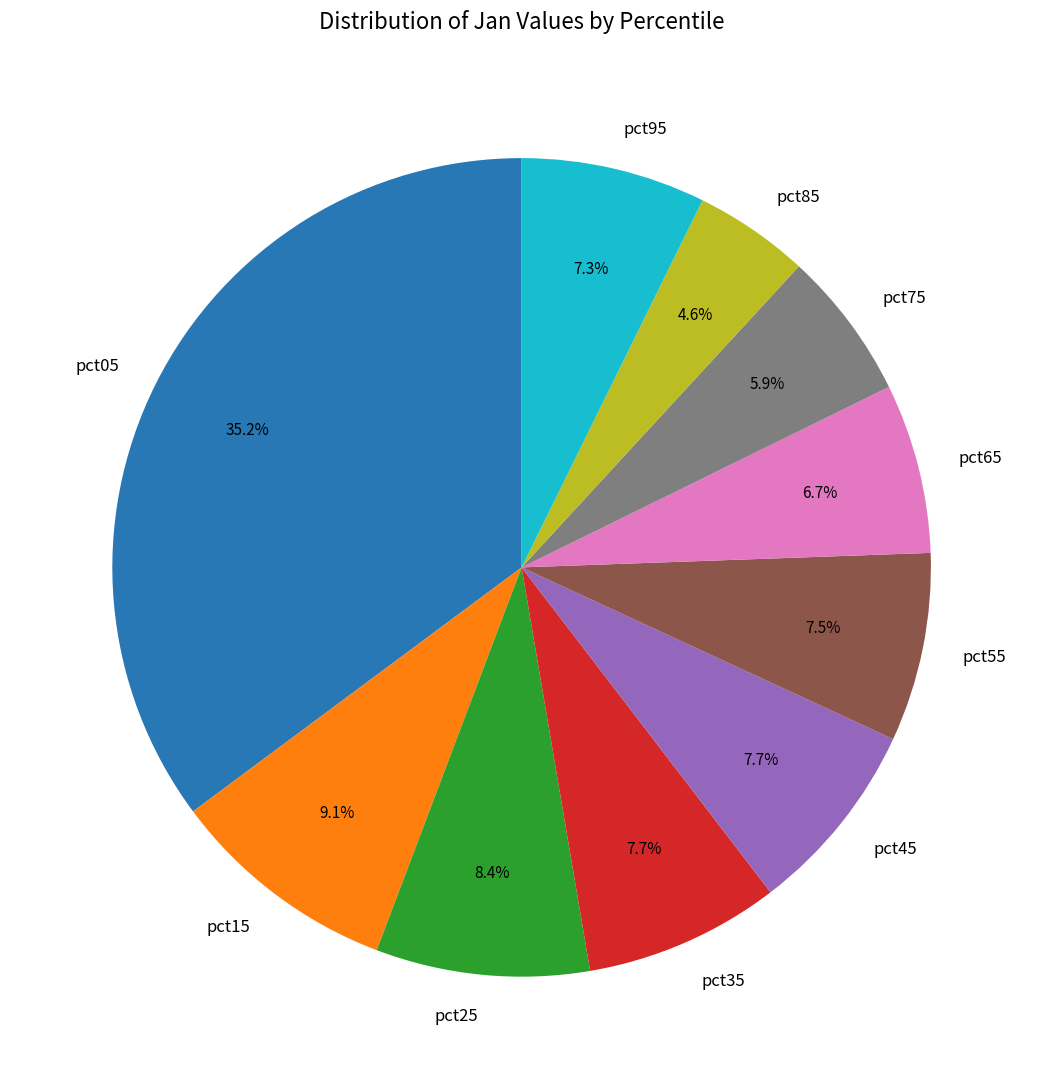

Count the number of slices in the pie.

10